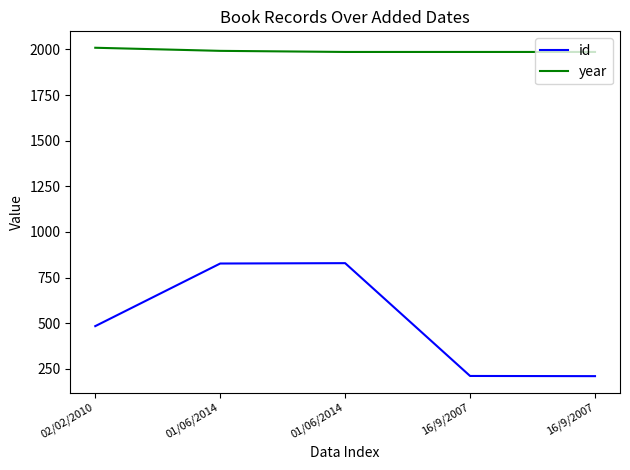

What is the label of the 3rd point from the right?

01/06/2014